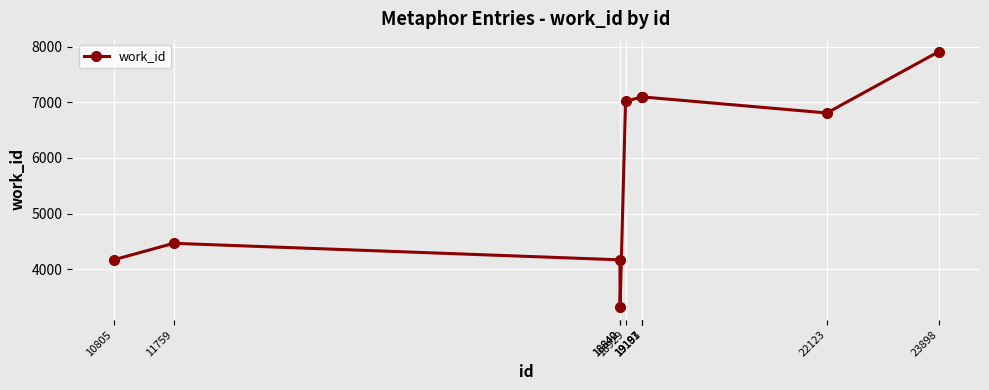

The chart shows a value of 1576 at 19191. True or false?

False